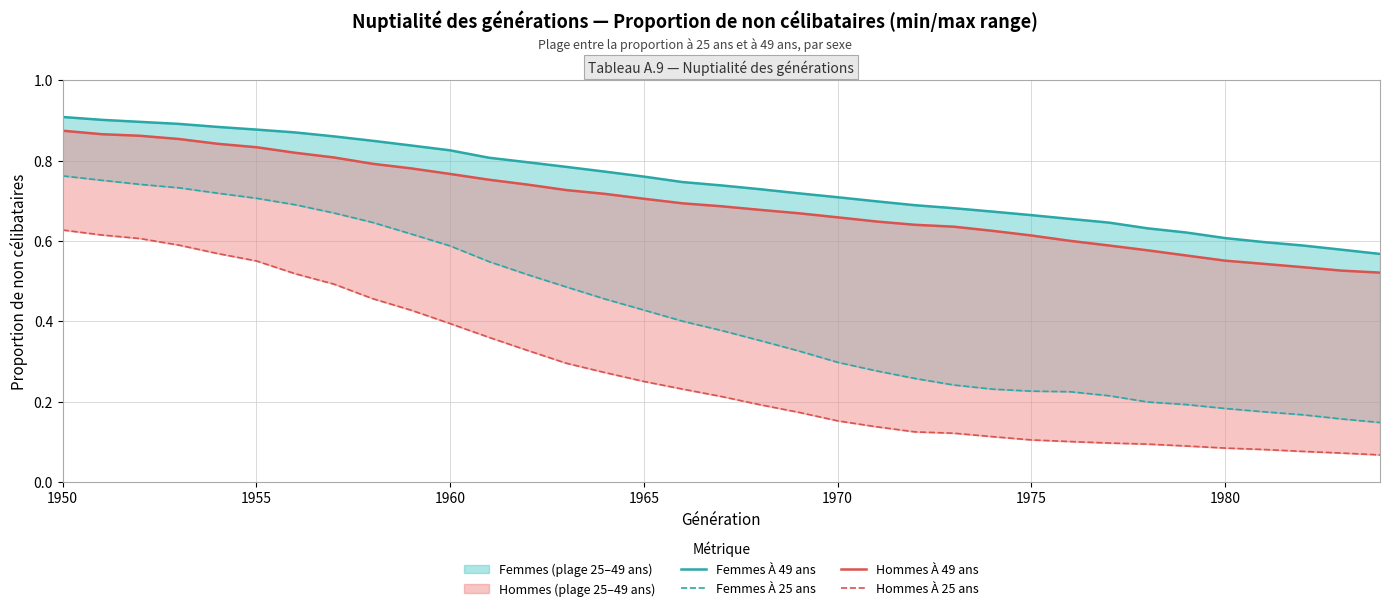

True or false: Hommes À 49 ans and Femmes À 25 ans intersect in this chart.

False